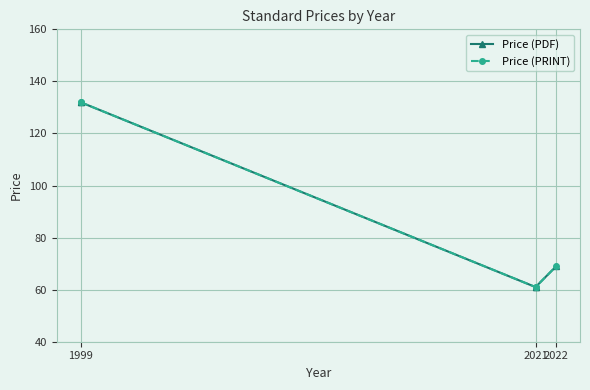

True or false: Price (PDF) and Price (PRINT) cross at least once.

False